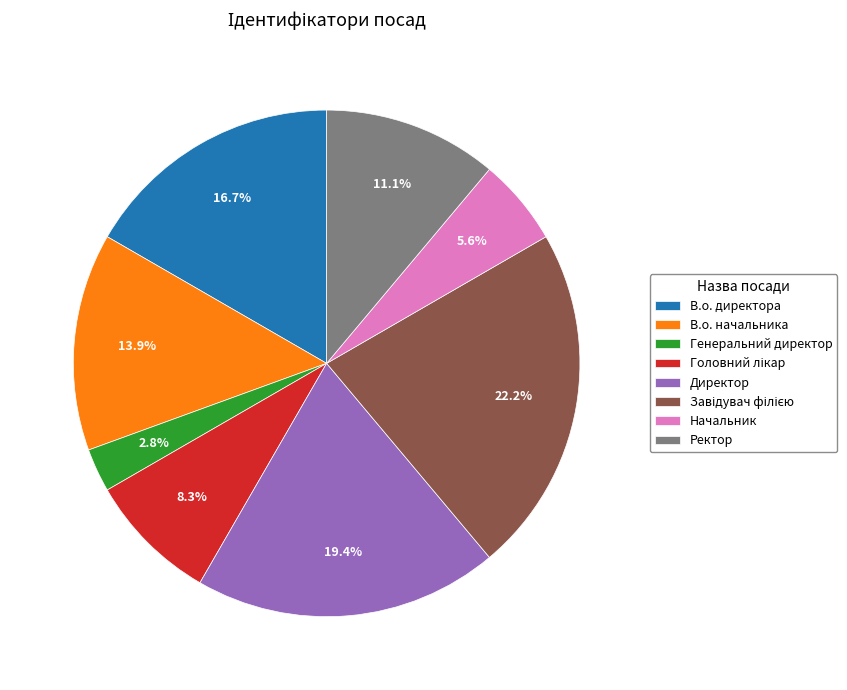

What is the smallest slice in the pie chart?

Генеральний директор